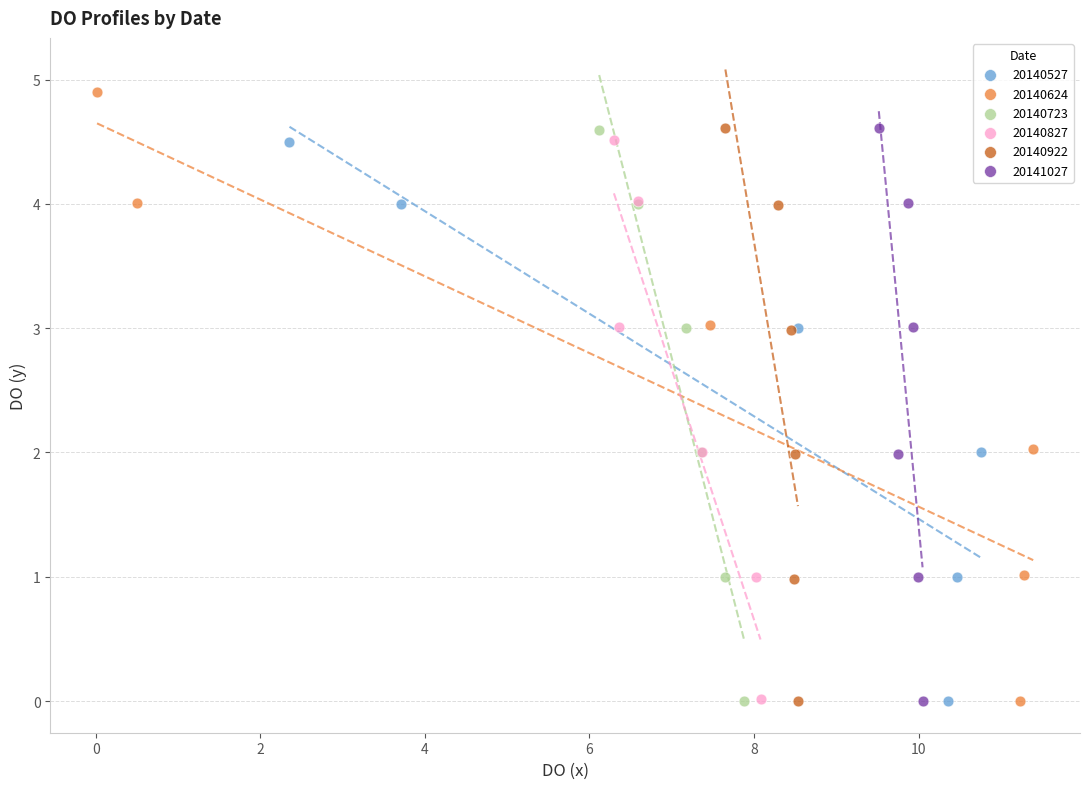

Which series has the widest spread of Y values?

20140624